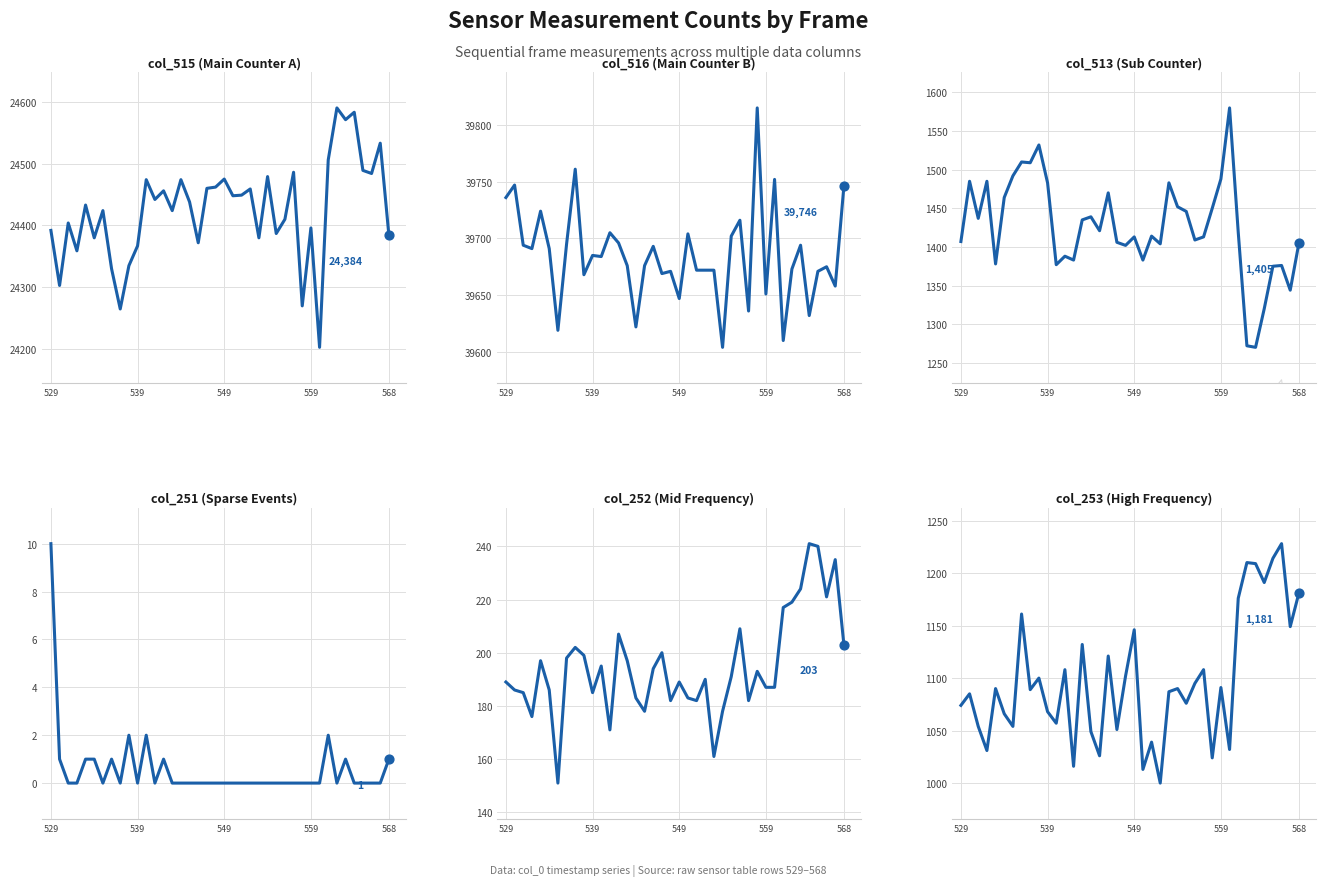

Which series reaches the minimum Y coordinate?

col_251